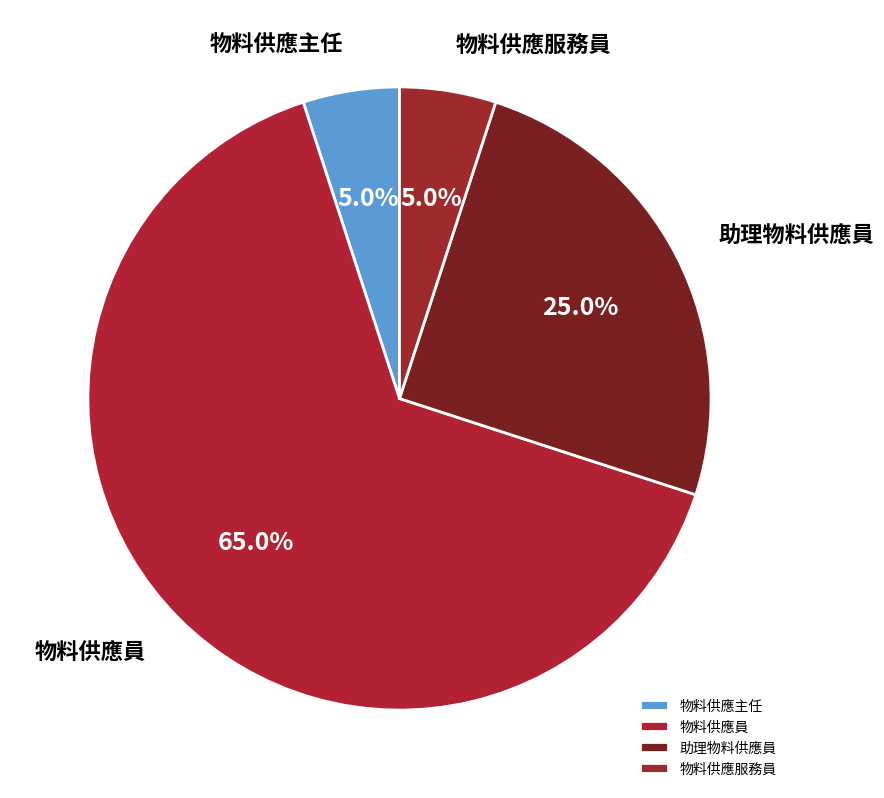

How many slices are in this pie chart?

4